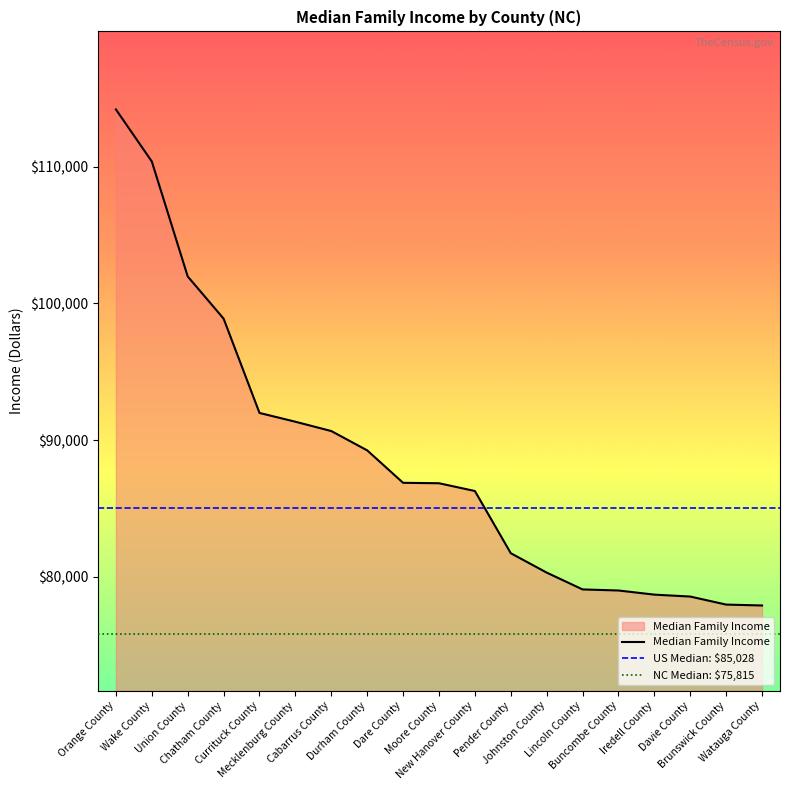

Reading left to right, extract all data points from this chart.

114200	110390	101977	98889	91988	91345	90663	89250	86875	86844	86276	81723	80305	79073	78995	78692	78551	77964	77898